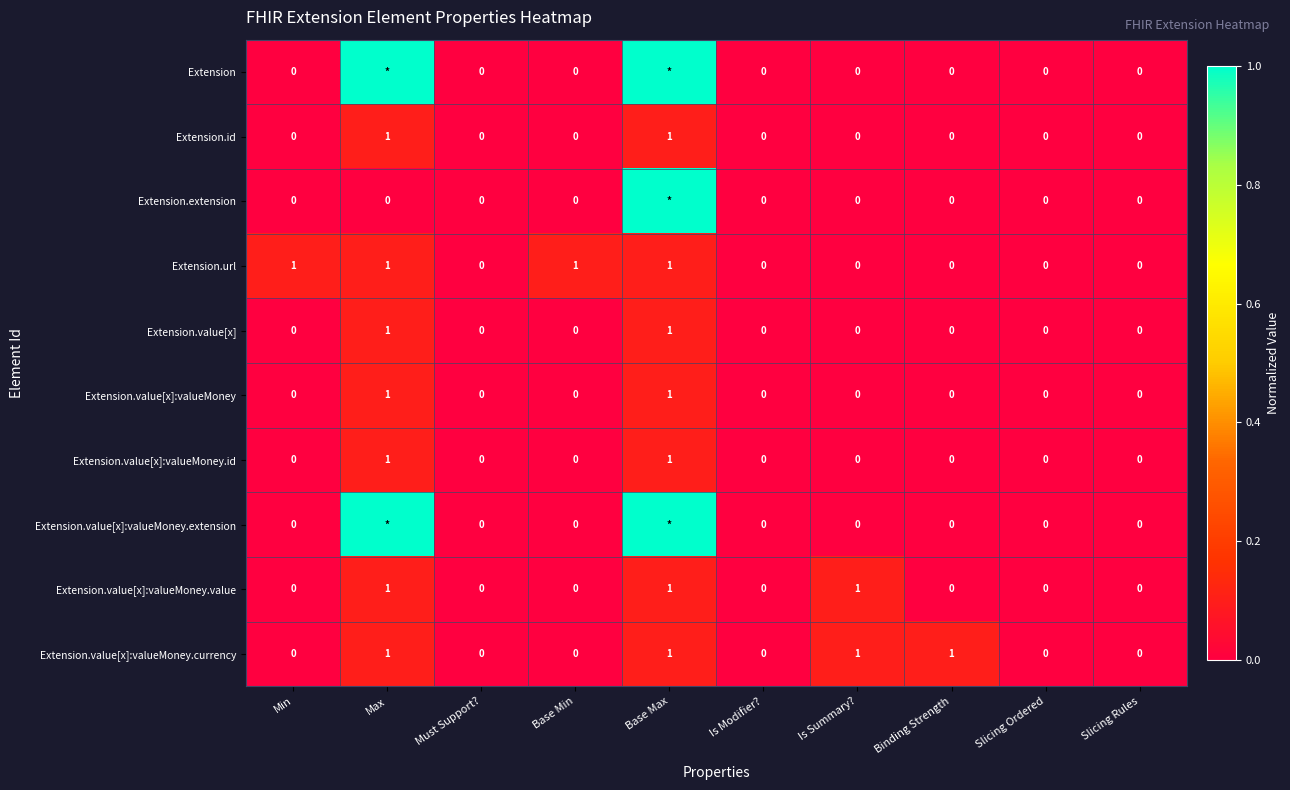

What is the difference between the highest and lowest values at Base Min?

1